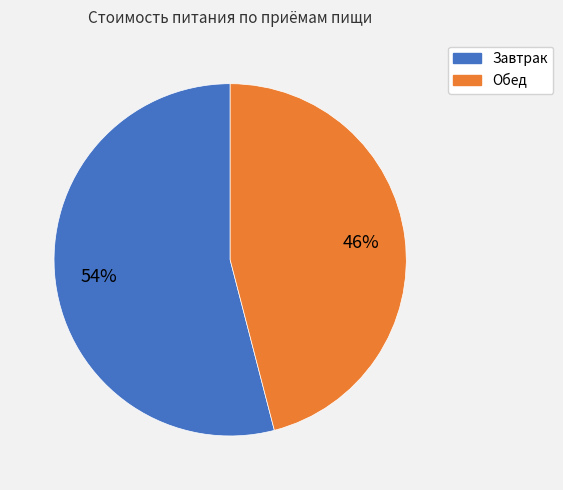

To the nearest percent, what is the average slice percentage?

50%